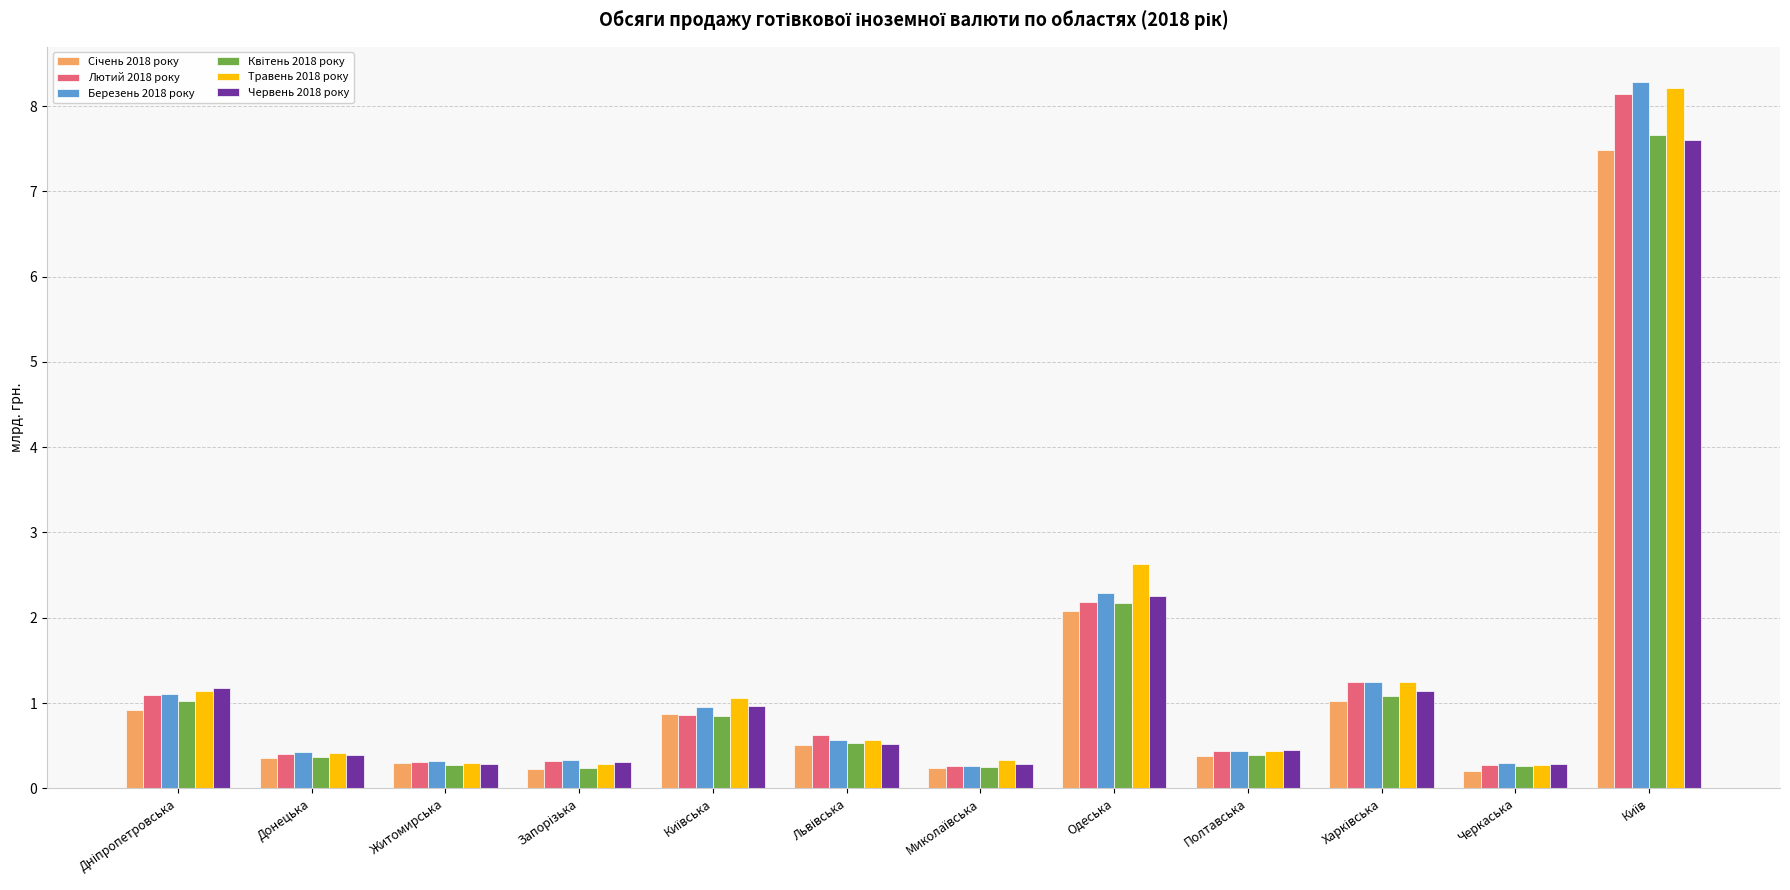

Which series has the widest spread of values?

Березень 2018 року